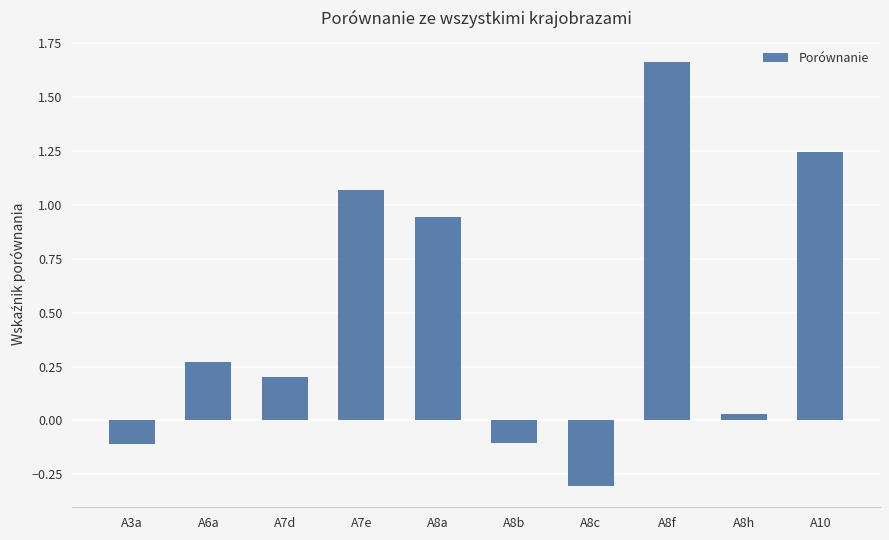

The value at A7d is 0.2. True or false?

True